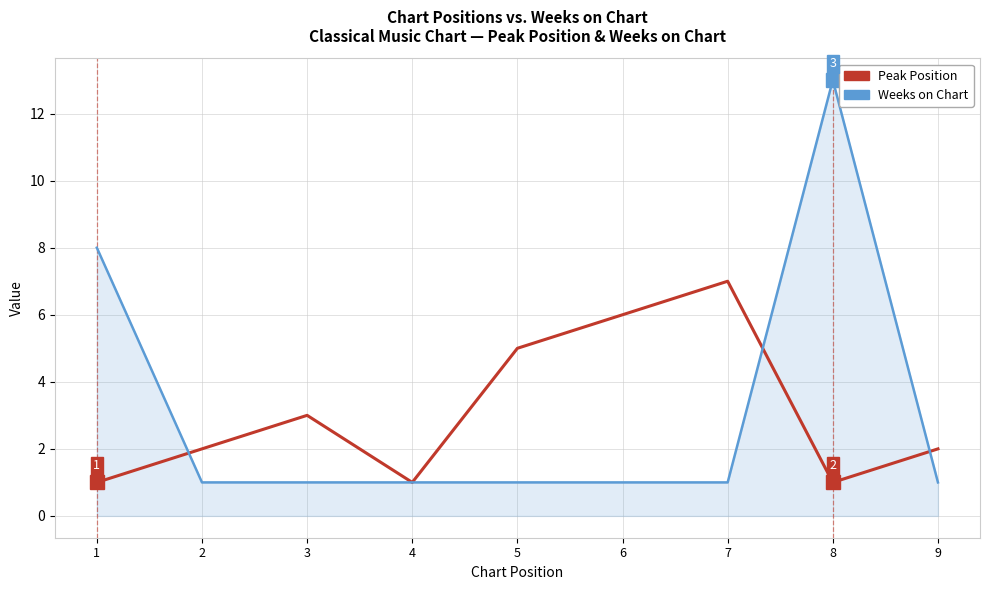

Does the chart display data point markers on the line(s)?

No